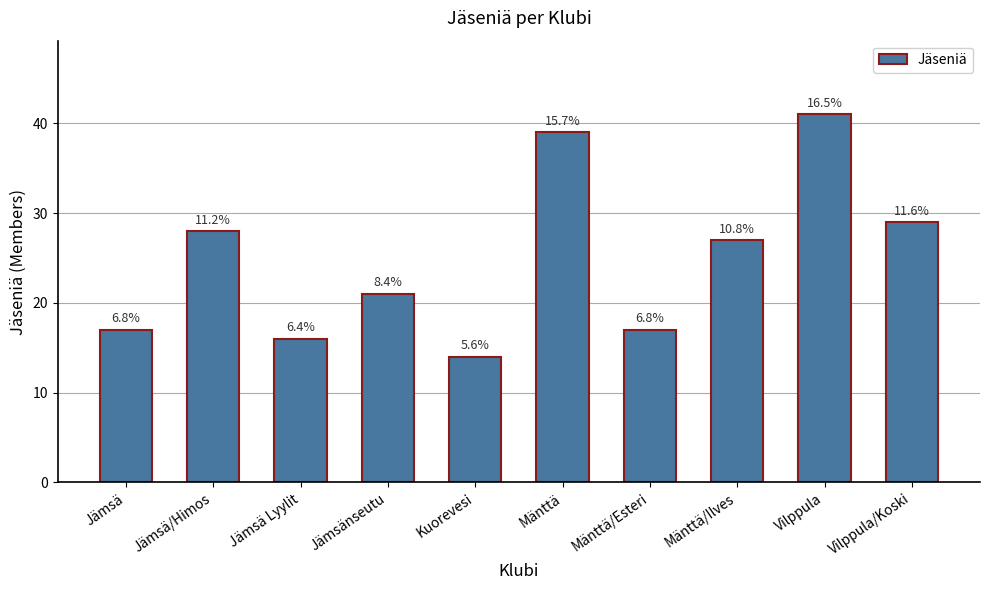

Are the bars horizontal?

No